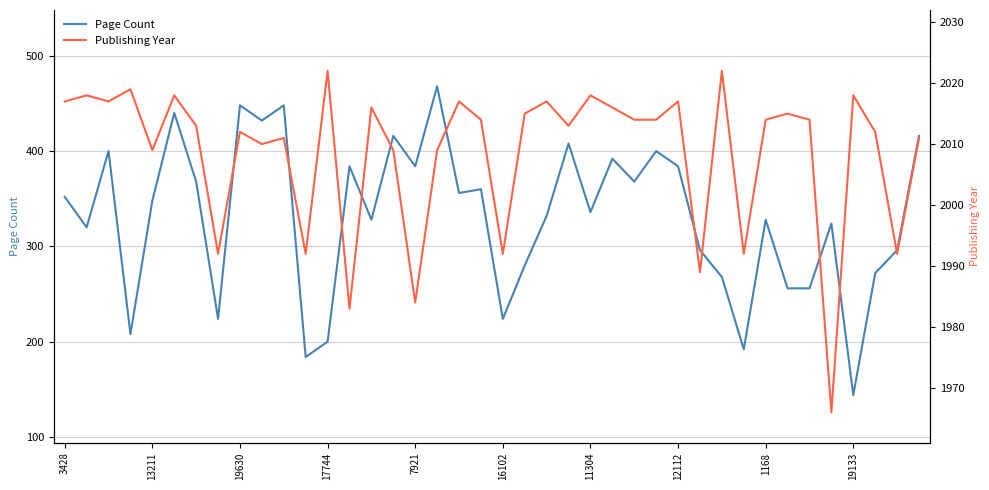

The value of Page Count at 11304 is 127. True or false?

False